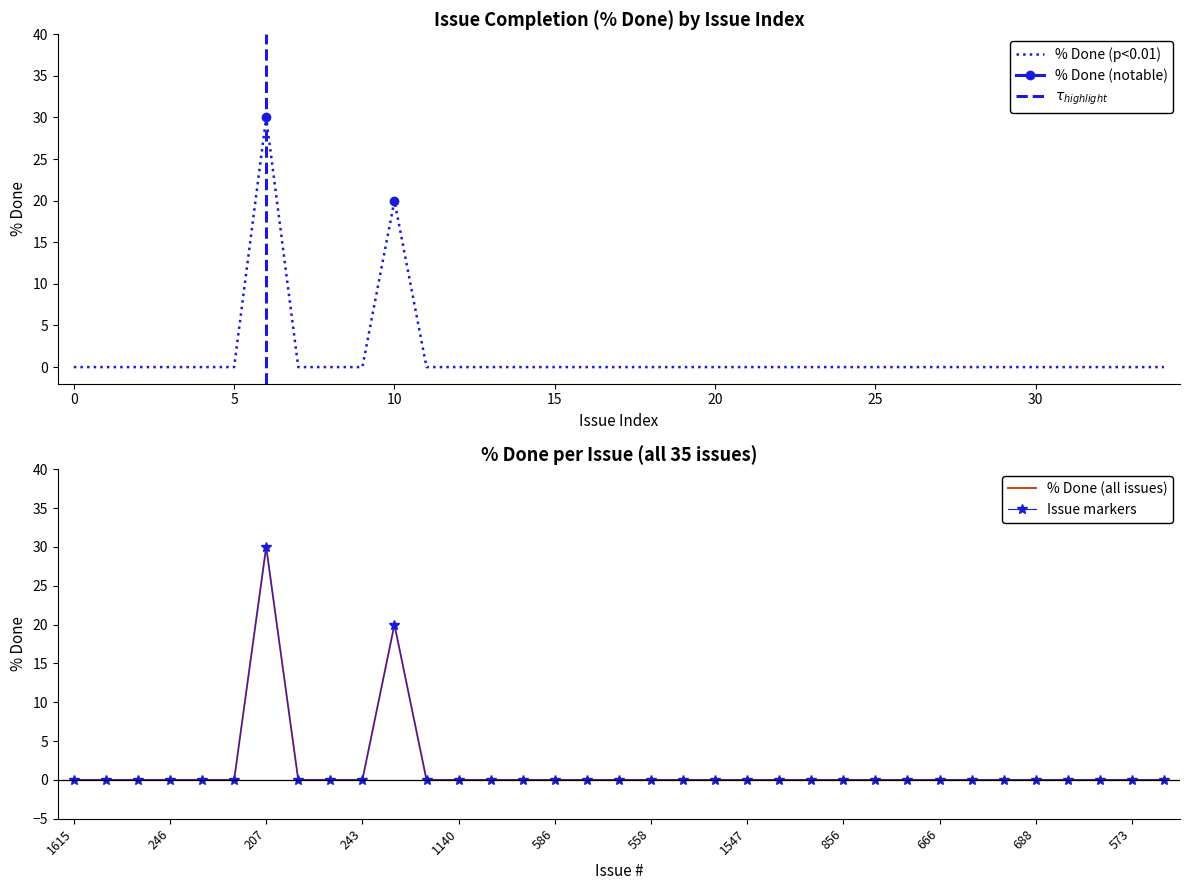

What is the difference between the second highest and minimum values?

20